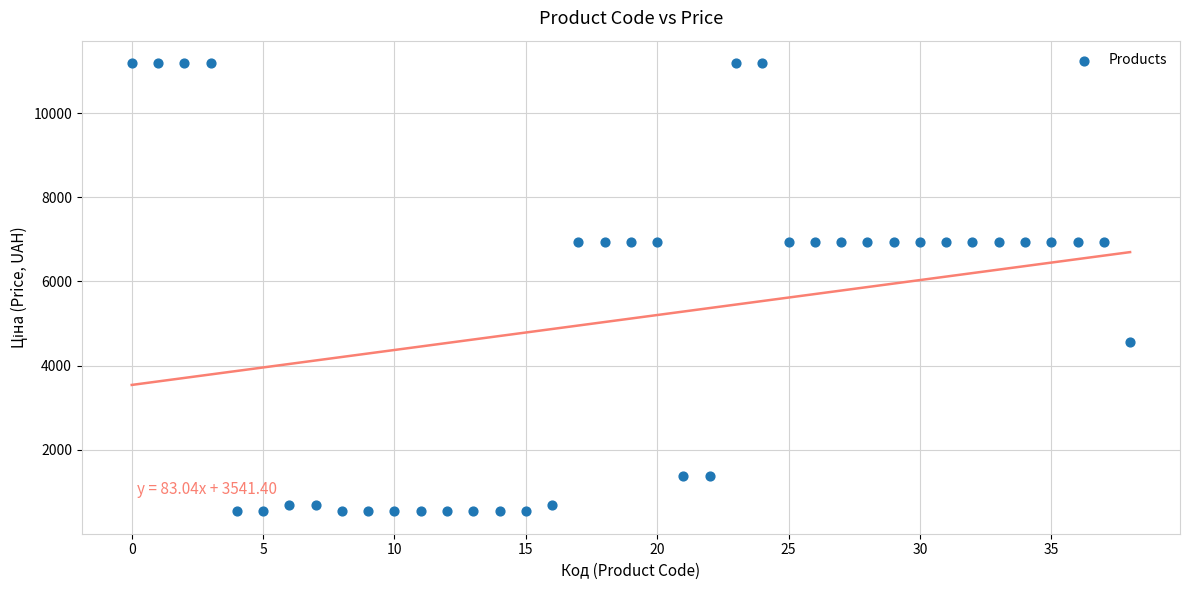

What is the range of Y values (max minus min)?

10649.2